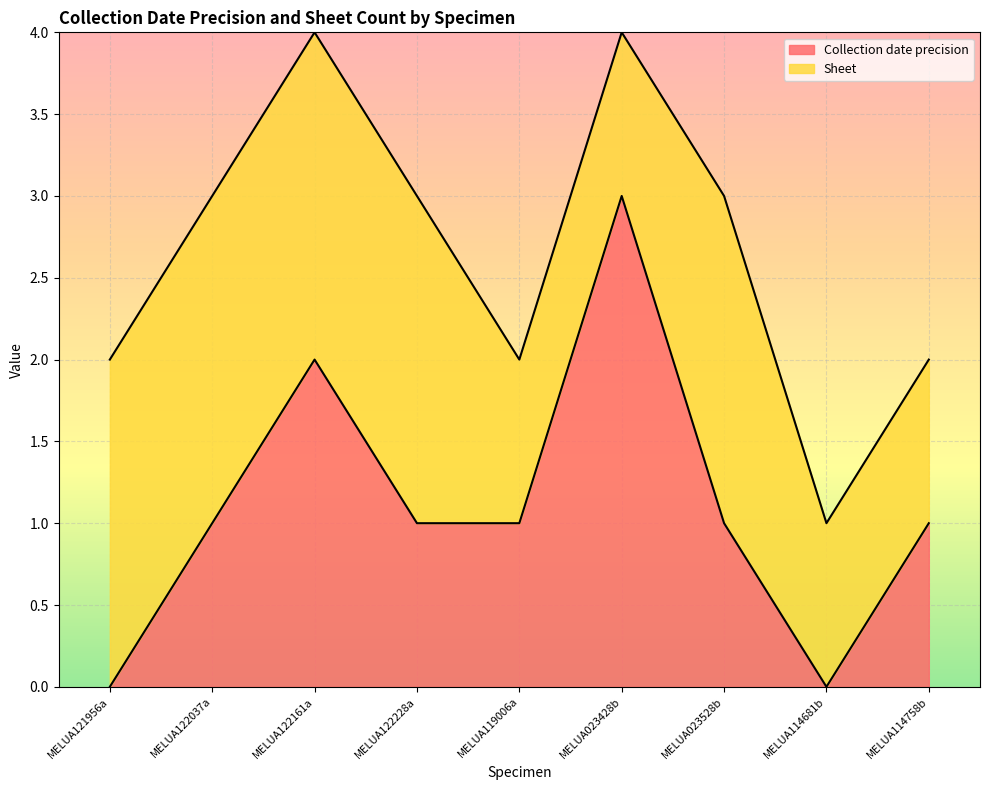

How many points are lower than both their immediate neighbors (excluding endpoints)?

1